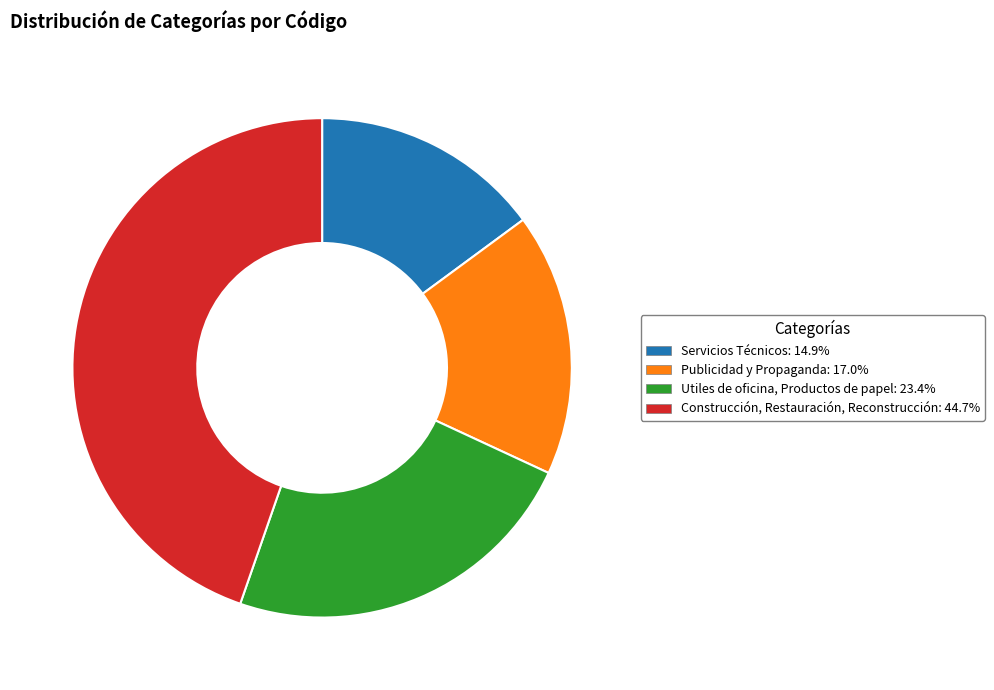

Do Servicios Técnicos and Construcción, Restauración, Reconstrucción together represent more than half of the pie?

Yes